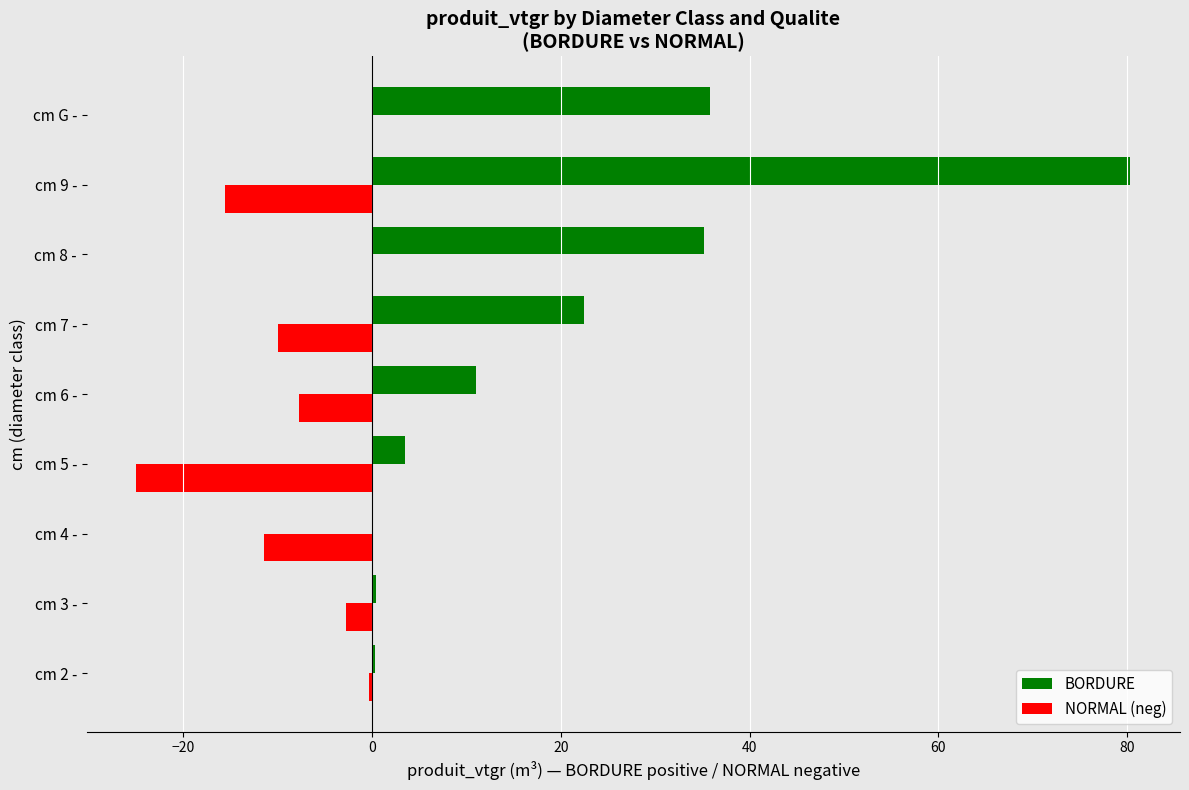

What is the sum of all BORDURE values?

189.2